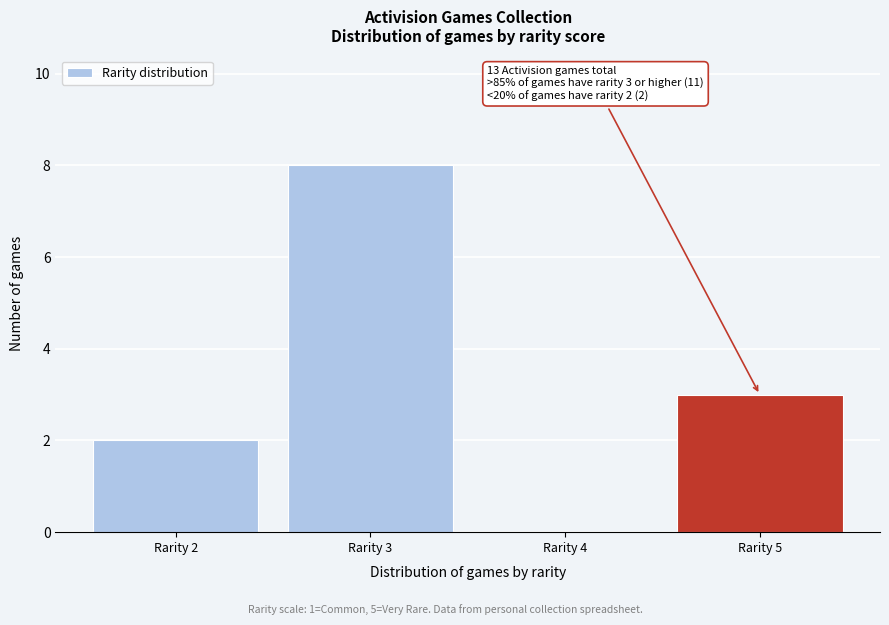

Reading left to right, list all the values displayed in this chart.

Rarity 2=2	Rarity 3=8	Rarity 4=0	Rarity 5=3